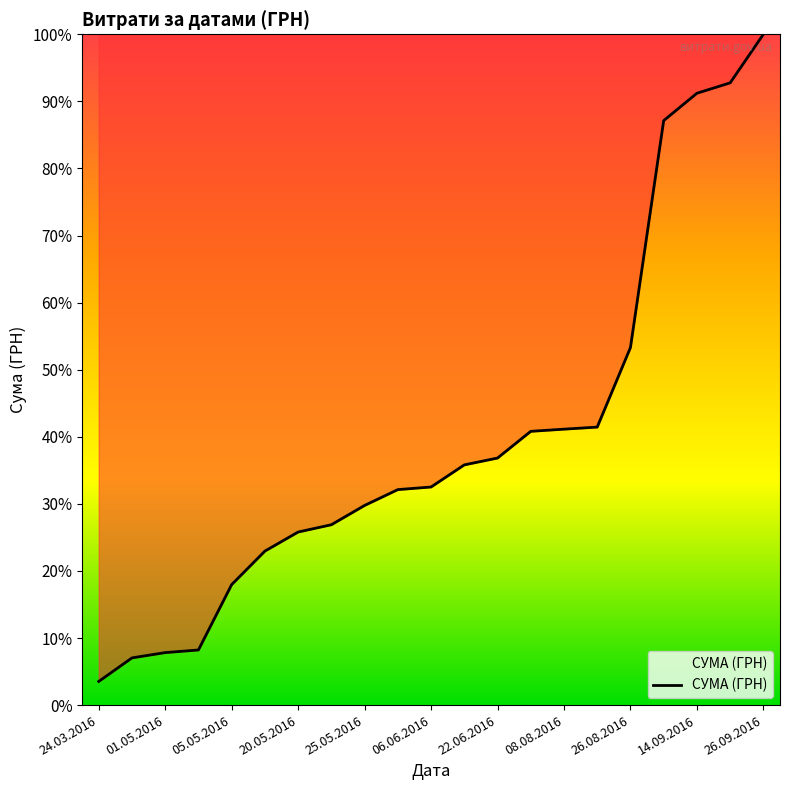

What is the greatest value displayed?

100.0